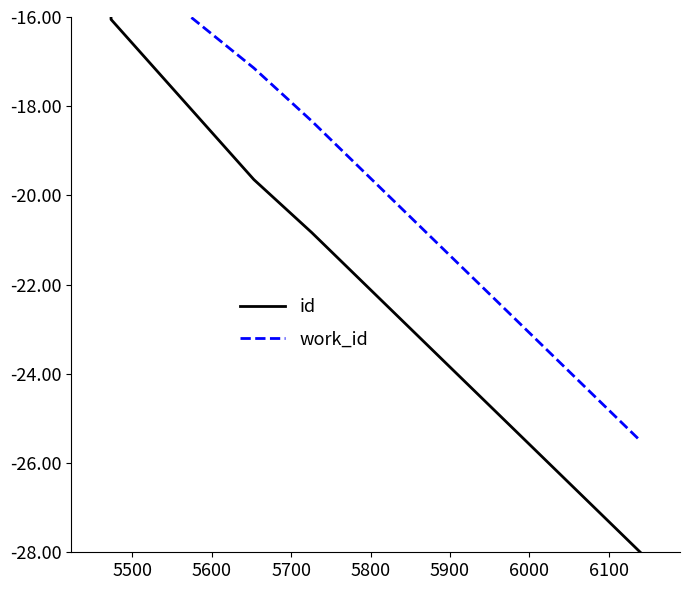

What position from the right is 5800?

6